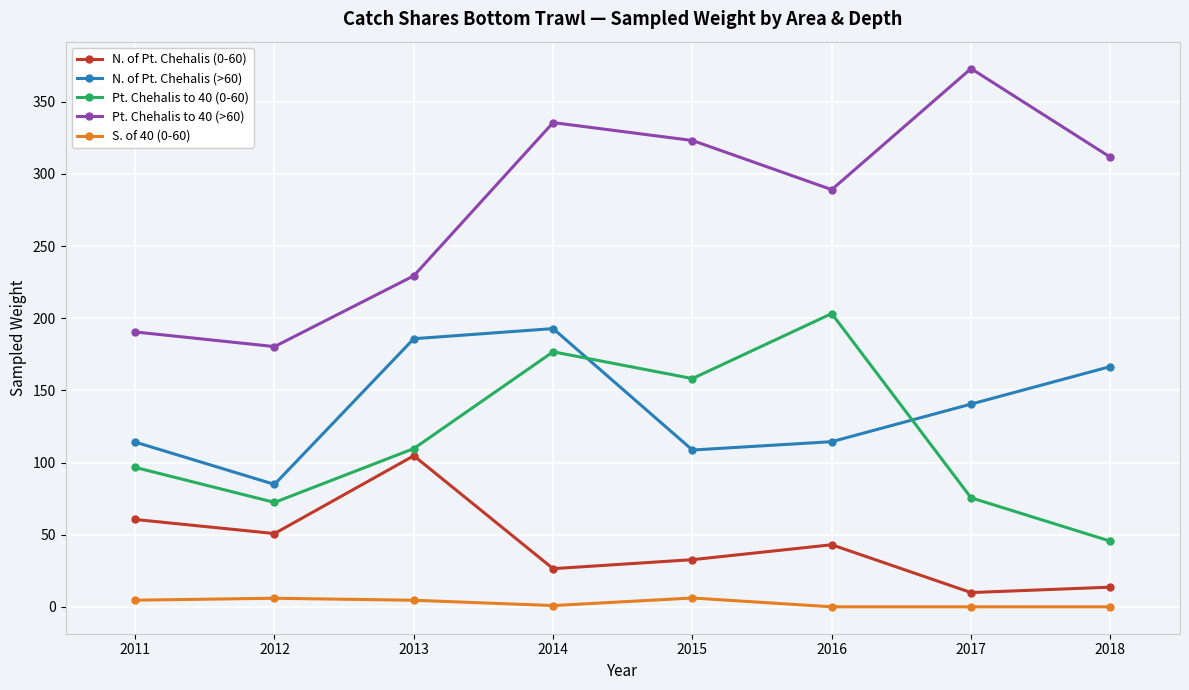

True or false: S. of 40 (0-60) and Pt. Chehalis to 40 (>60) cross at least once.

False